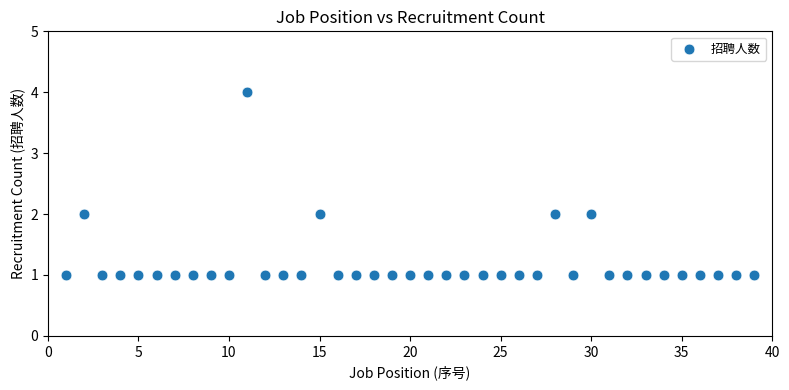

What is the range of X values (max minus min)?

38